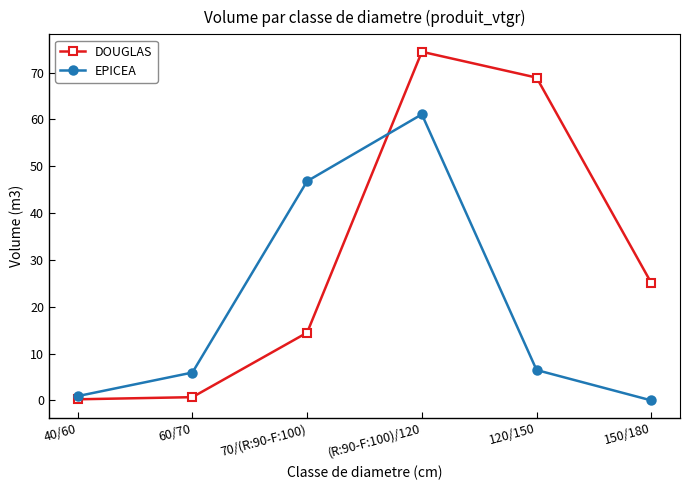

What is the sum of the DOUGLAS values at (R:90-F:100)/120 and 150/180?

99.5